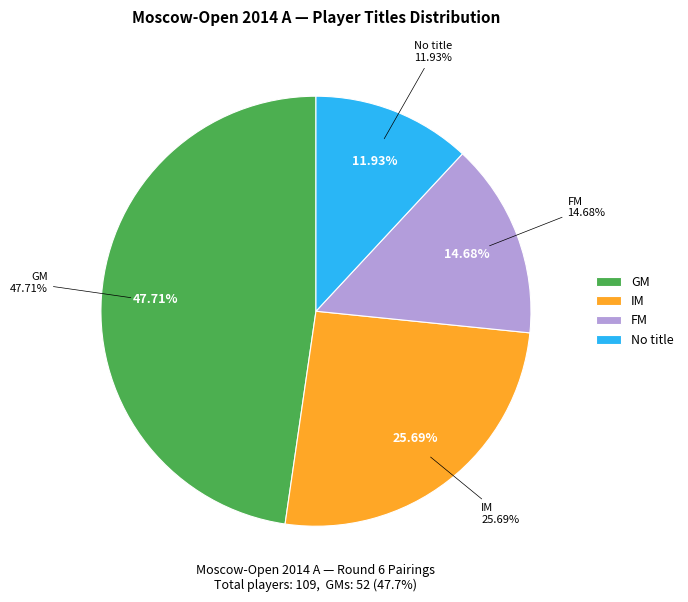

What percentage is NOT represented by IM?

74.3%